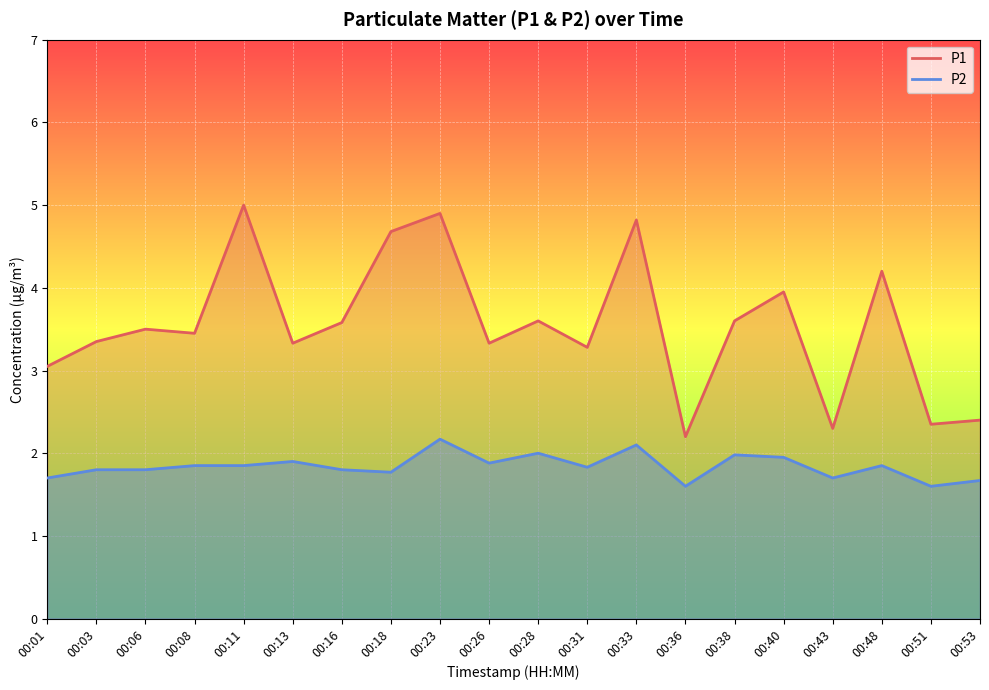

Which series has the largest range (max minus min)?

P1